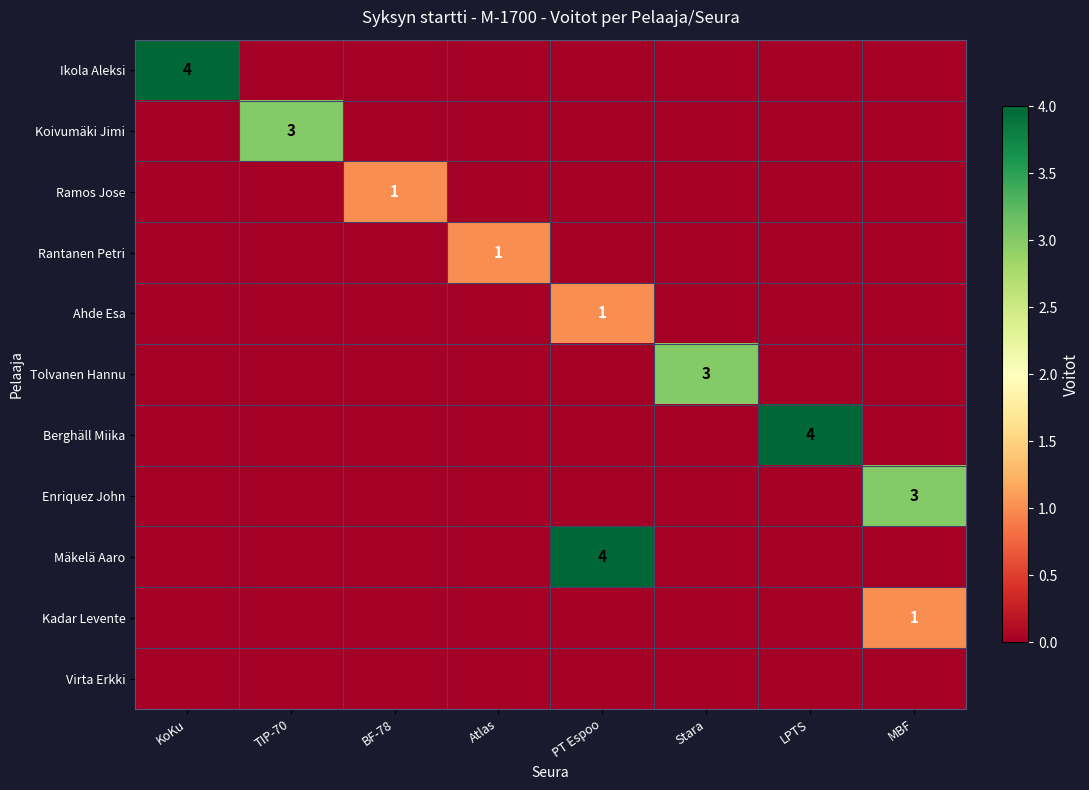

At which category does the chart reach its peak across all series?

KoKu